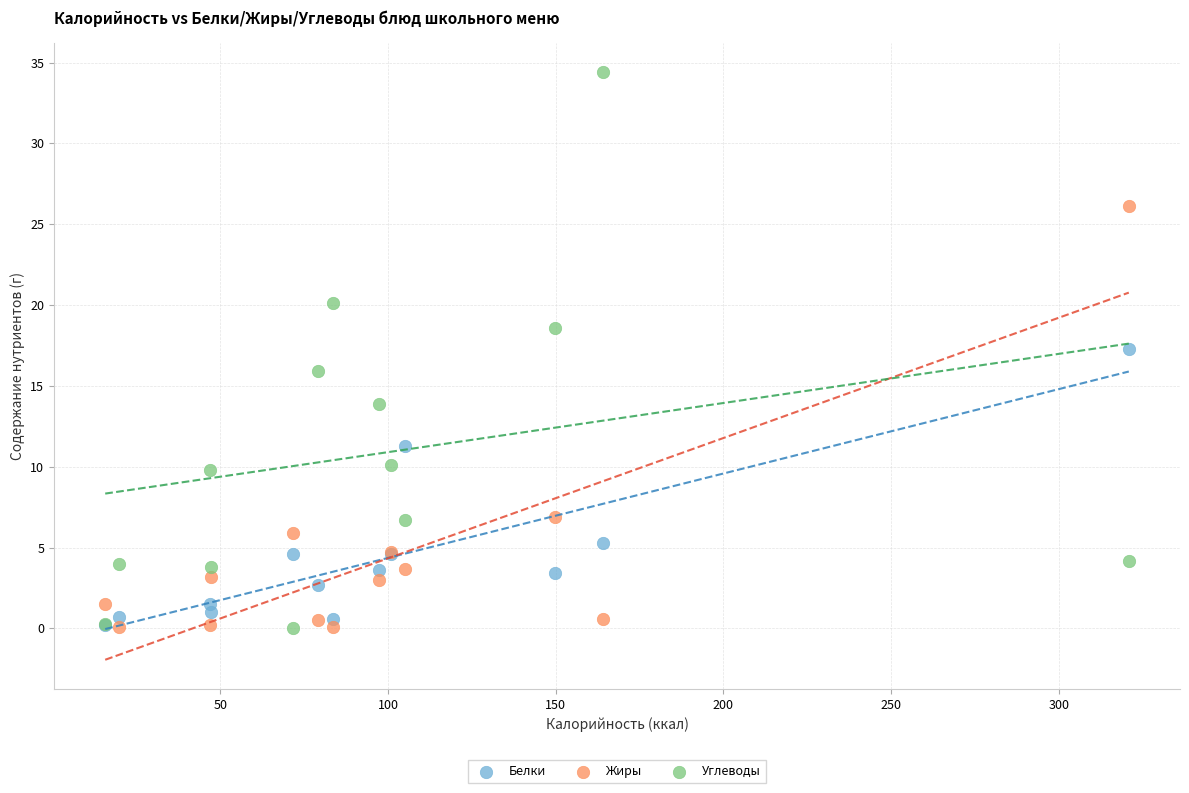

What are all the series names shown in the legend?

Белки, Жиры, Углеводы